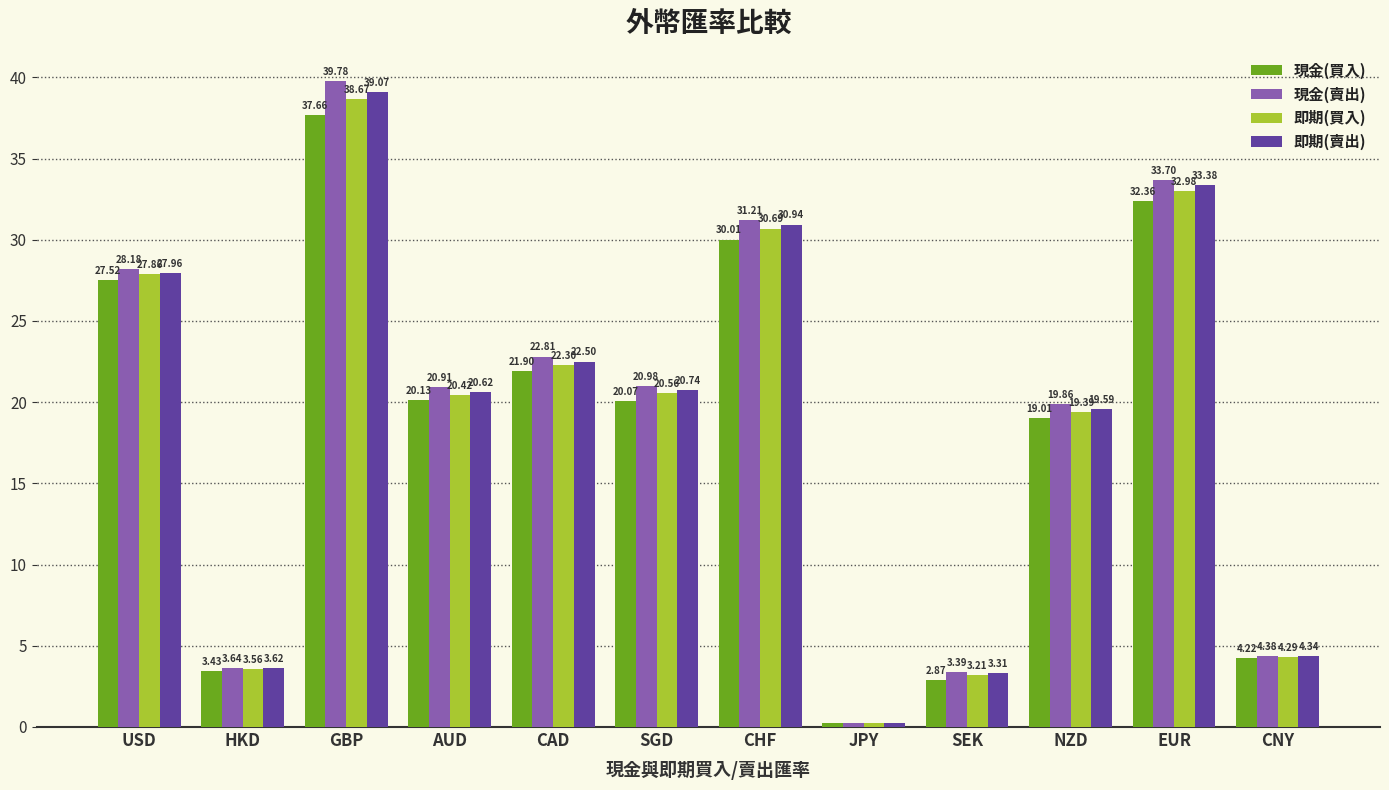

What are all the series names shown in the legend?

現金(買入), 現金(賣出), 即期(買入), 即期(賣出)